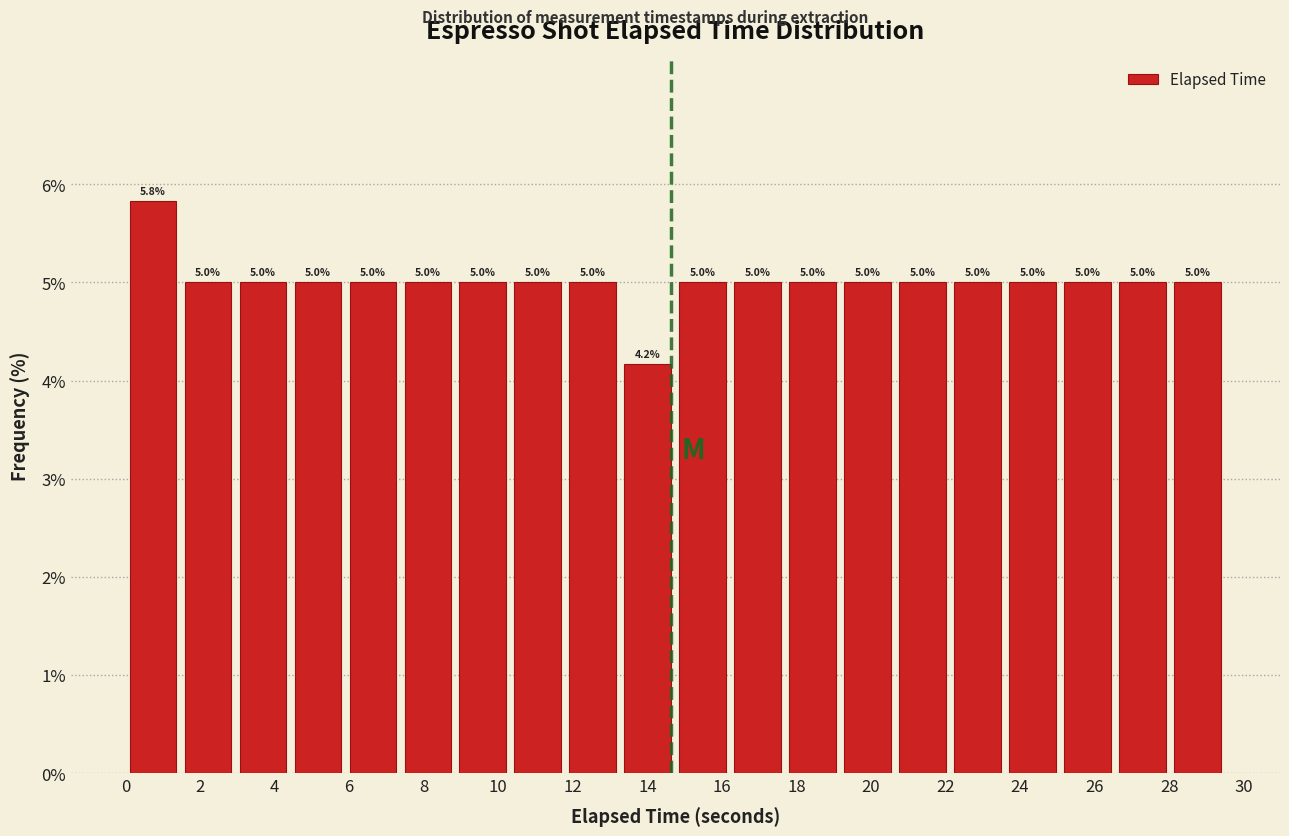

Which range on the x-axis has the tallest bar?

0.0 to 1.4